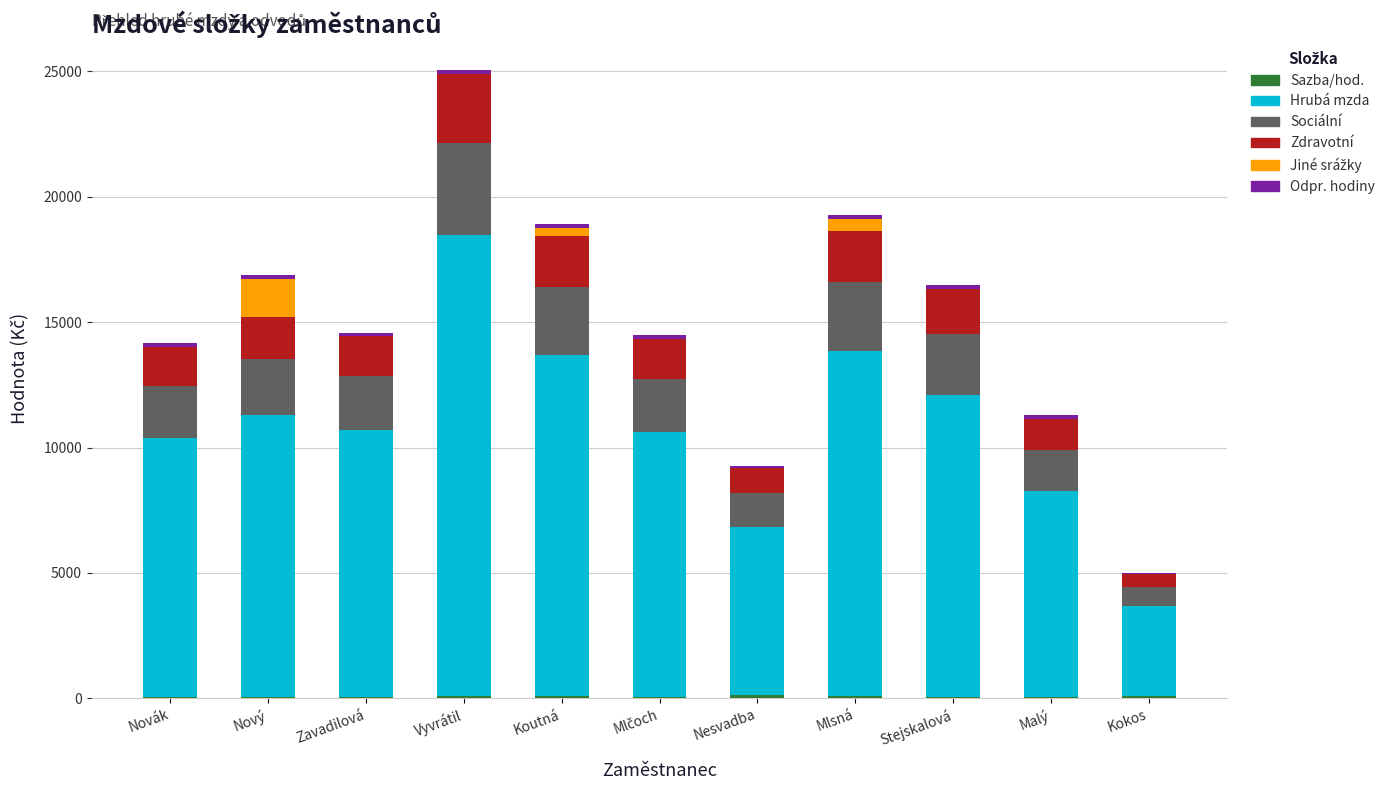

At which category is the sum across all series the highest?

Vyvrátil